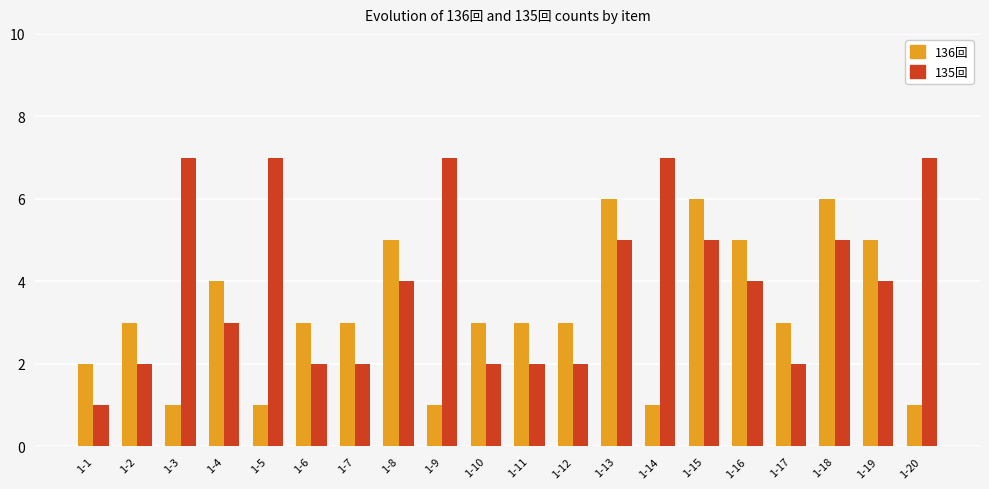

What is the sum of the 136回 values at 1-5 and 1-10?

4